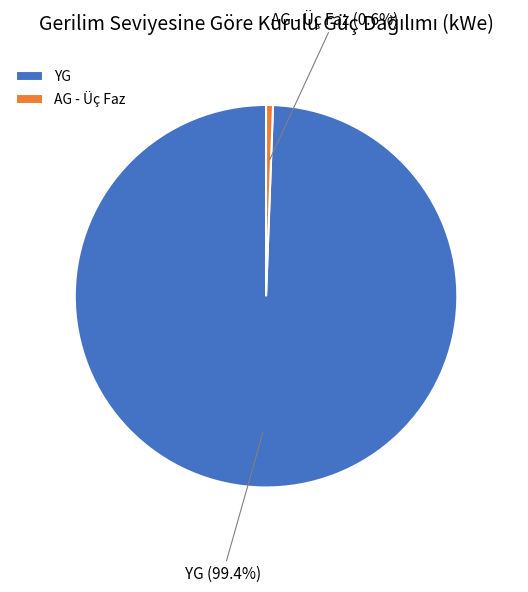

Rank the categories by value from highest to lowest.

YG, AG - Üç Faz